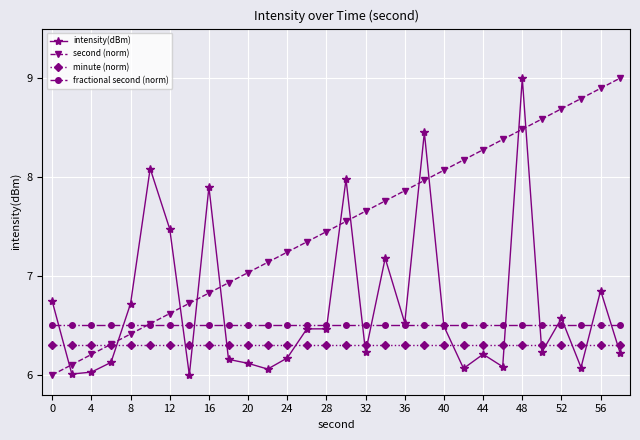

What are all the series names shown in the legend?

intensity(dBm), second (norm), minute (norm), fractional second (norm)